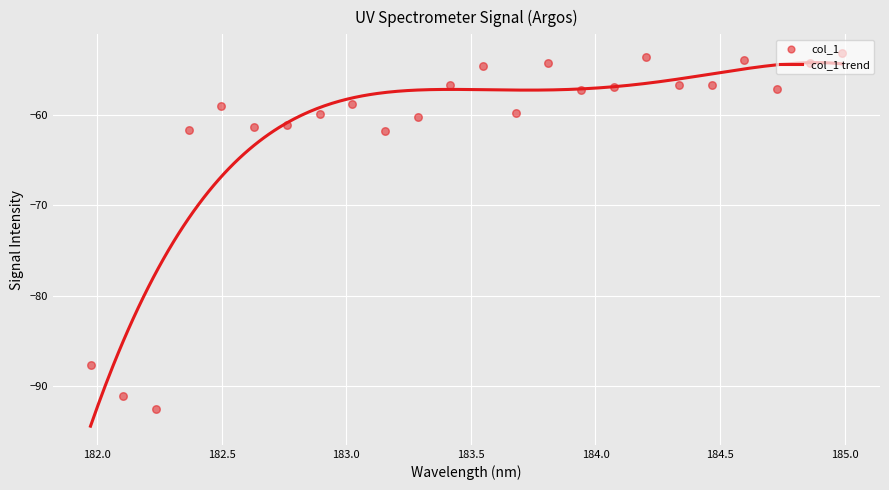

What is the change in value from 184.46687888 to 184.9911297472?

+3.5